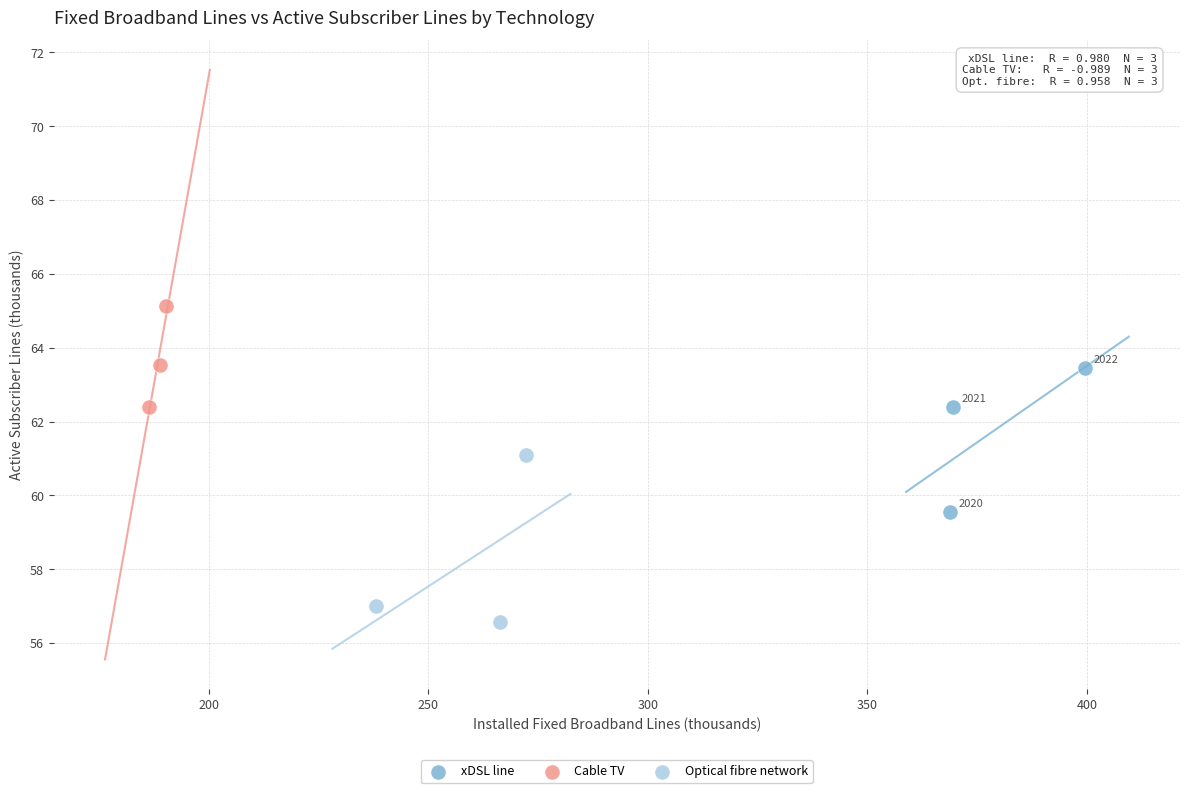

Which series contains the lowest Y value?

Optical fibre network